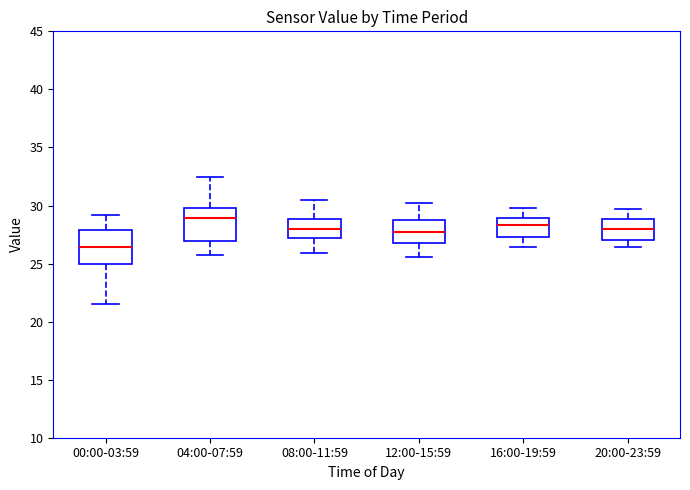

Reading left to right, read every box against the y-axis: the position of its median line, the range the box covers, and the ends of its whiskers. The values are not printed on the chart, so give them approximately, as read against the axis.

00:00-03:59: median 26.5, box 25.0 to 28.0, whiskers 21.5 to 29.0
04:00-07:59: median 29.0, box 27.0 to 30.0, whiskers 26.0 to 32.5
08:00-11:59: median 28.0, box 27.0 to 29.0, whiskers 26.0 to 30.5
12:00-15:59: median 28.0, box 27.0 to 29.0, whiskers 25.5 to 30.0
16:00-19:59: median 28.5, box 27.5 to 29.0, whiskers 26.5 to 30.0
20:00-23:59: median 28.0, box 27.0 to 29.0, whiskers 26.5 to 29.5